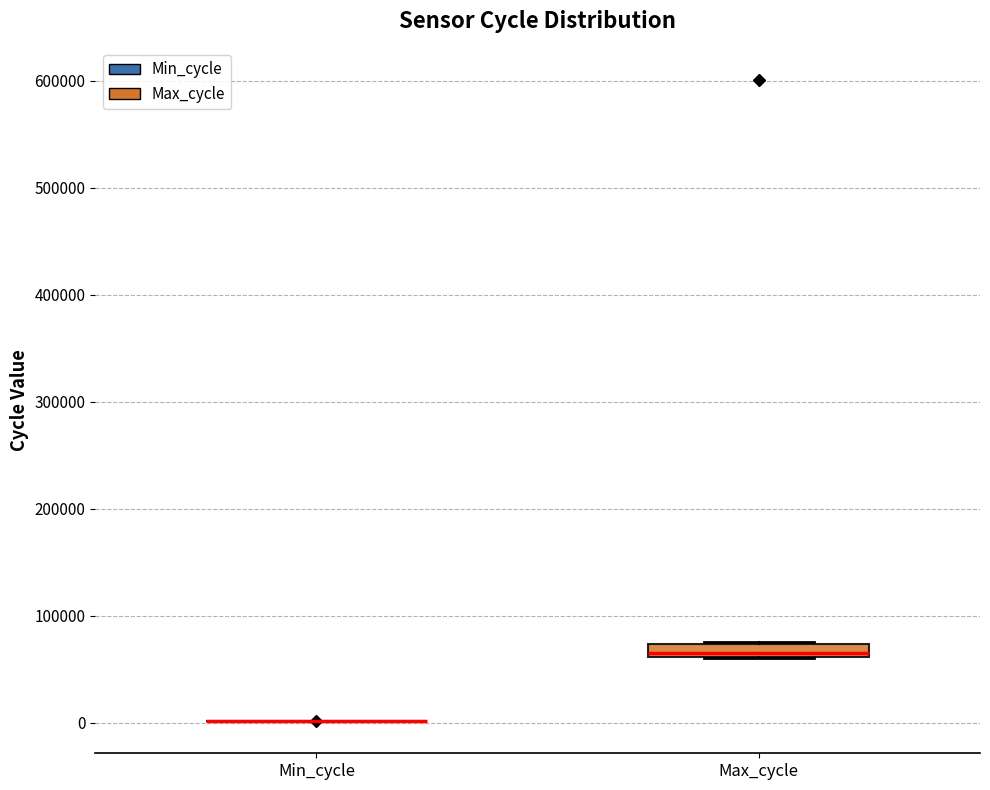

Comparing the boxes themselves (not the whiskers), which one is the tallest?

Max_cycle